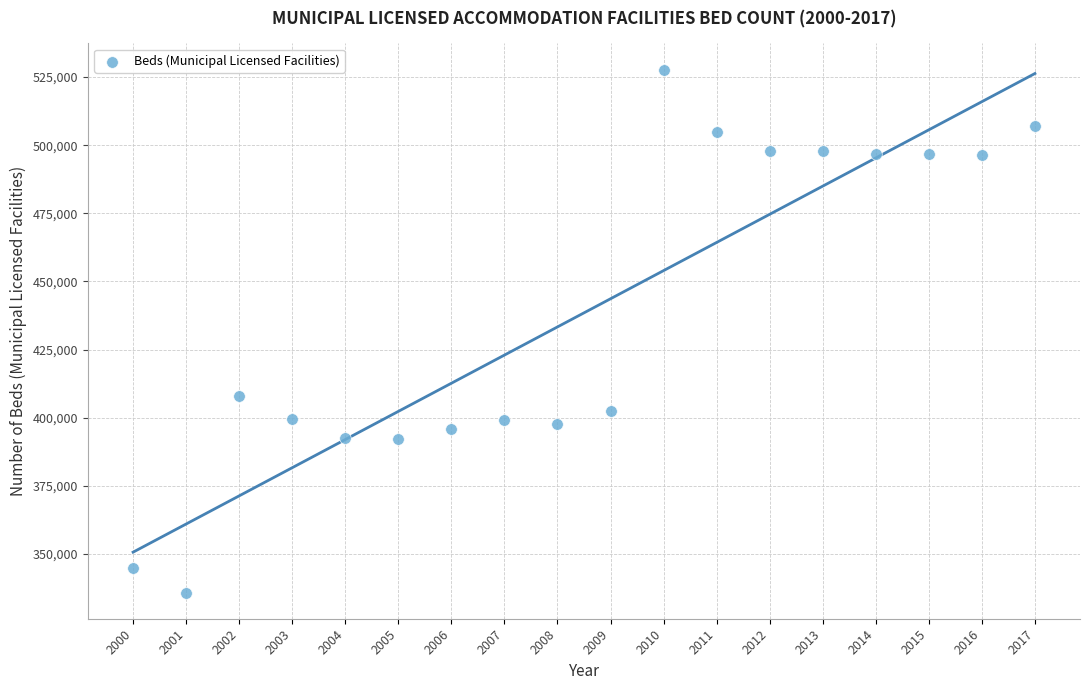

What Y value in the scatter plot is closest to 431768?

408005